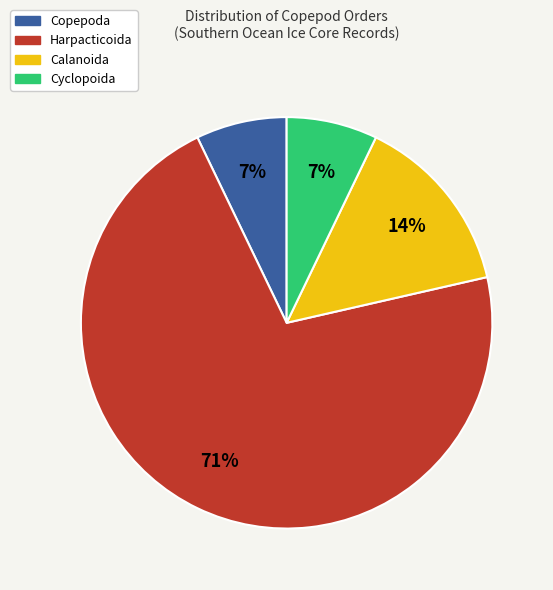

Is there a majority slice in this chart?

Yes